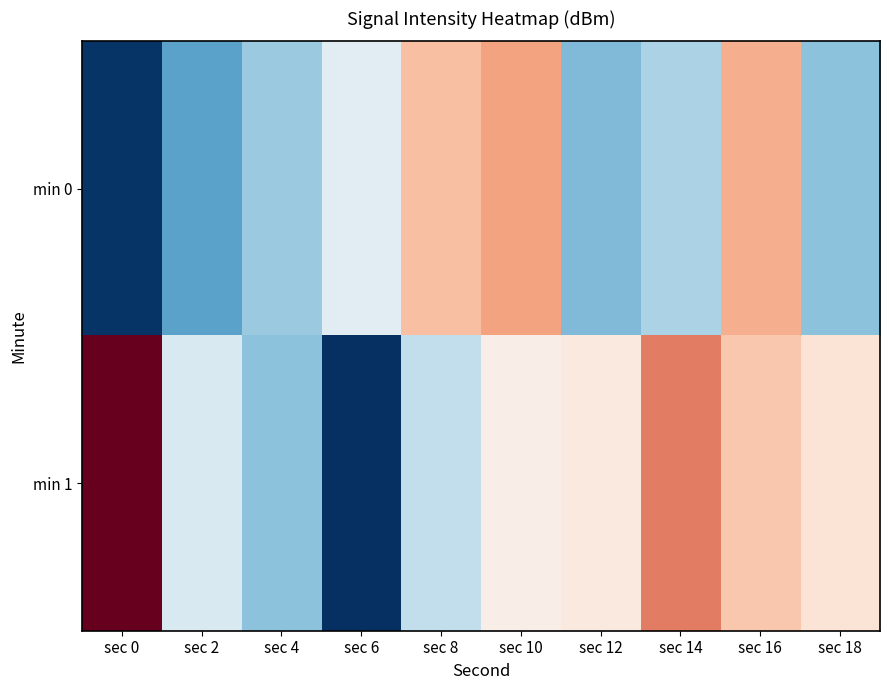

What is the total value across all series at sec 16?

-273.8